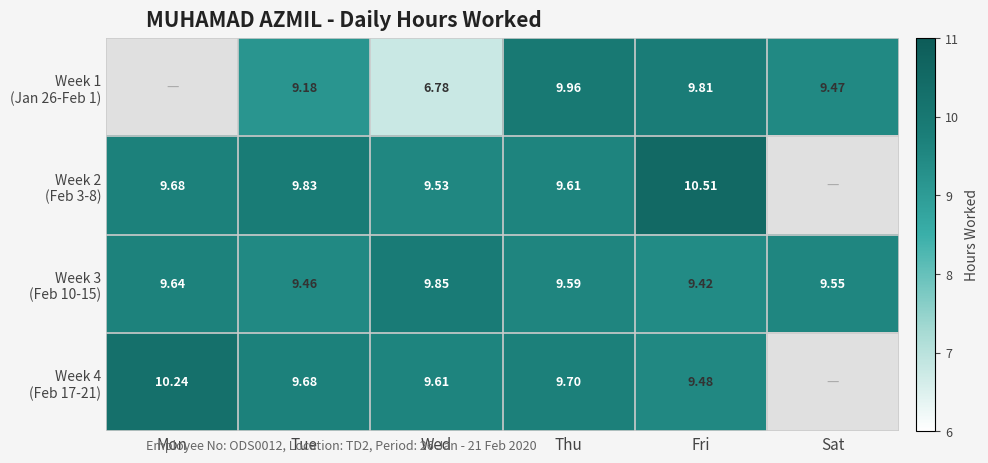

What is the difference between the highest and lowest values at Tue?

0.7